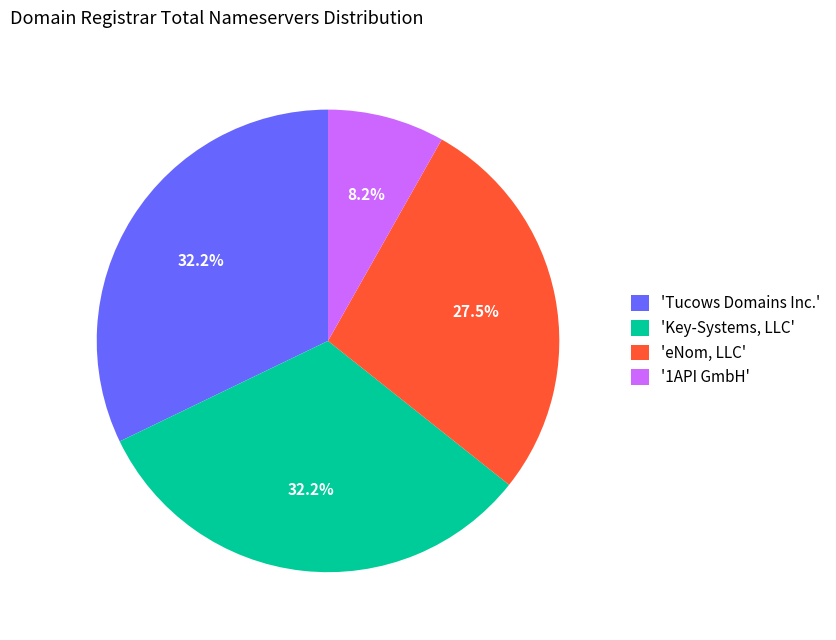

Count the number of slices in the pie.

4